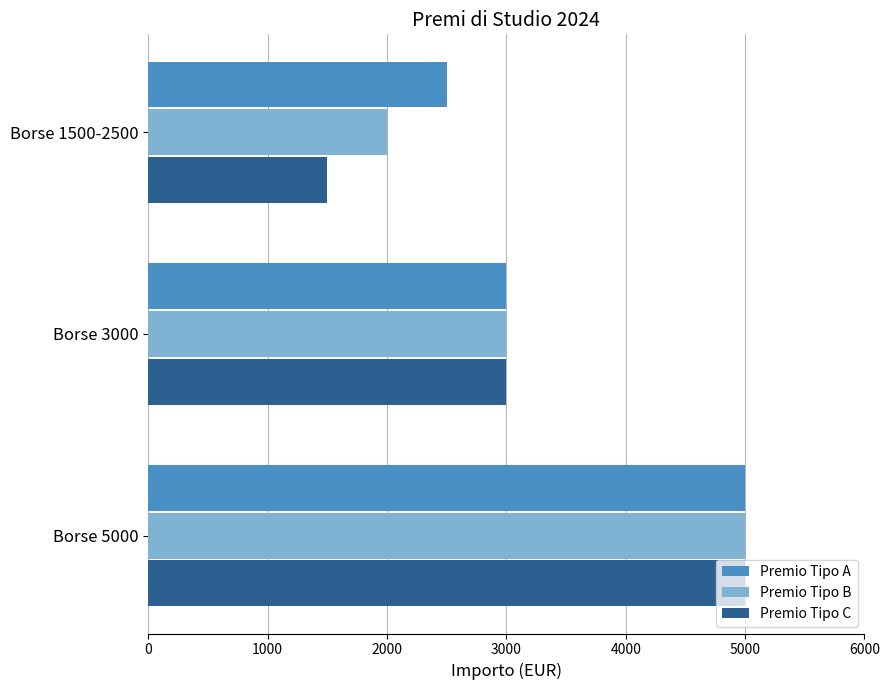

What is the average value of the Premio Tipo B series?

3333